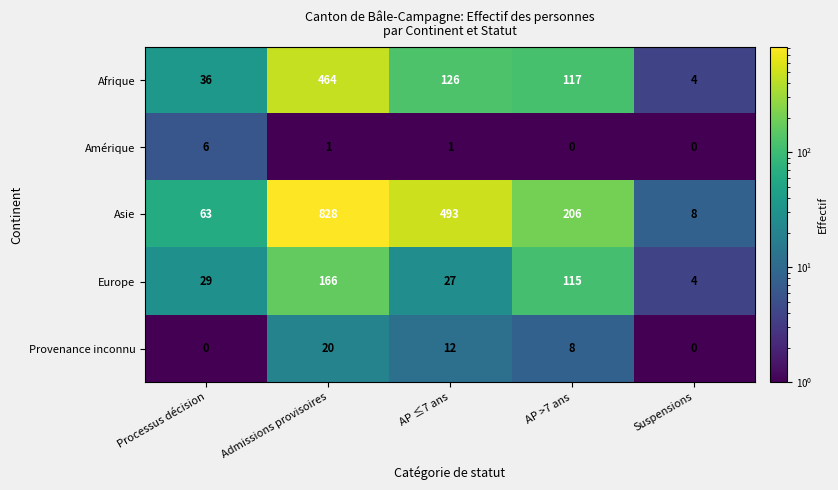

How many series are shown in this chart?

5